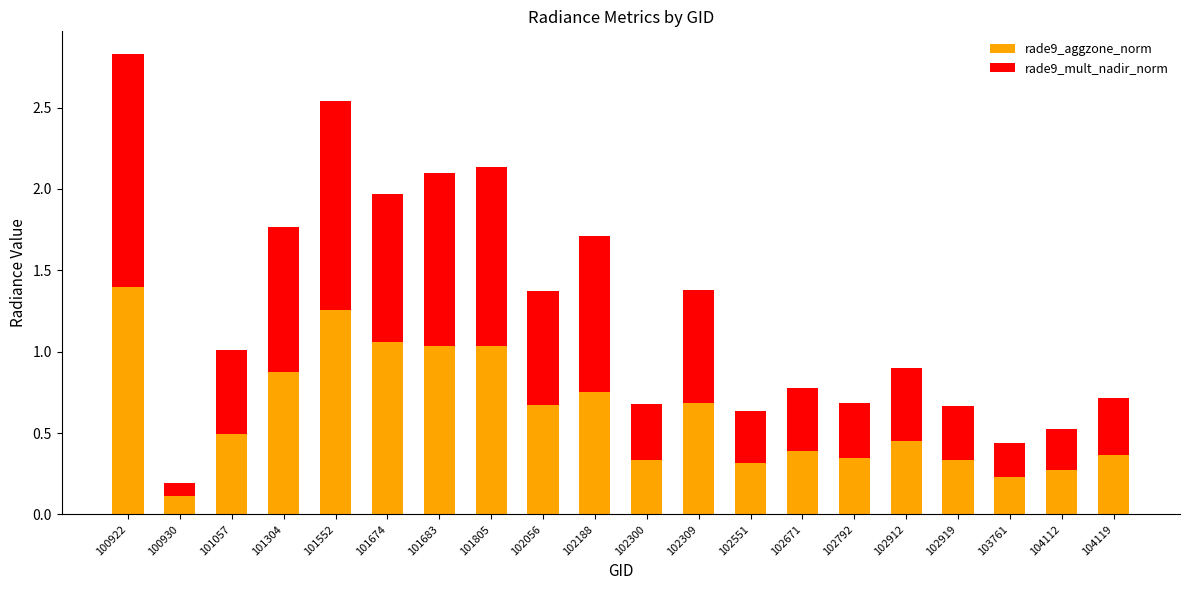

How many bars are there in total?

20